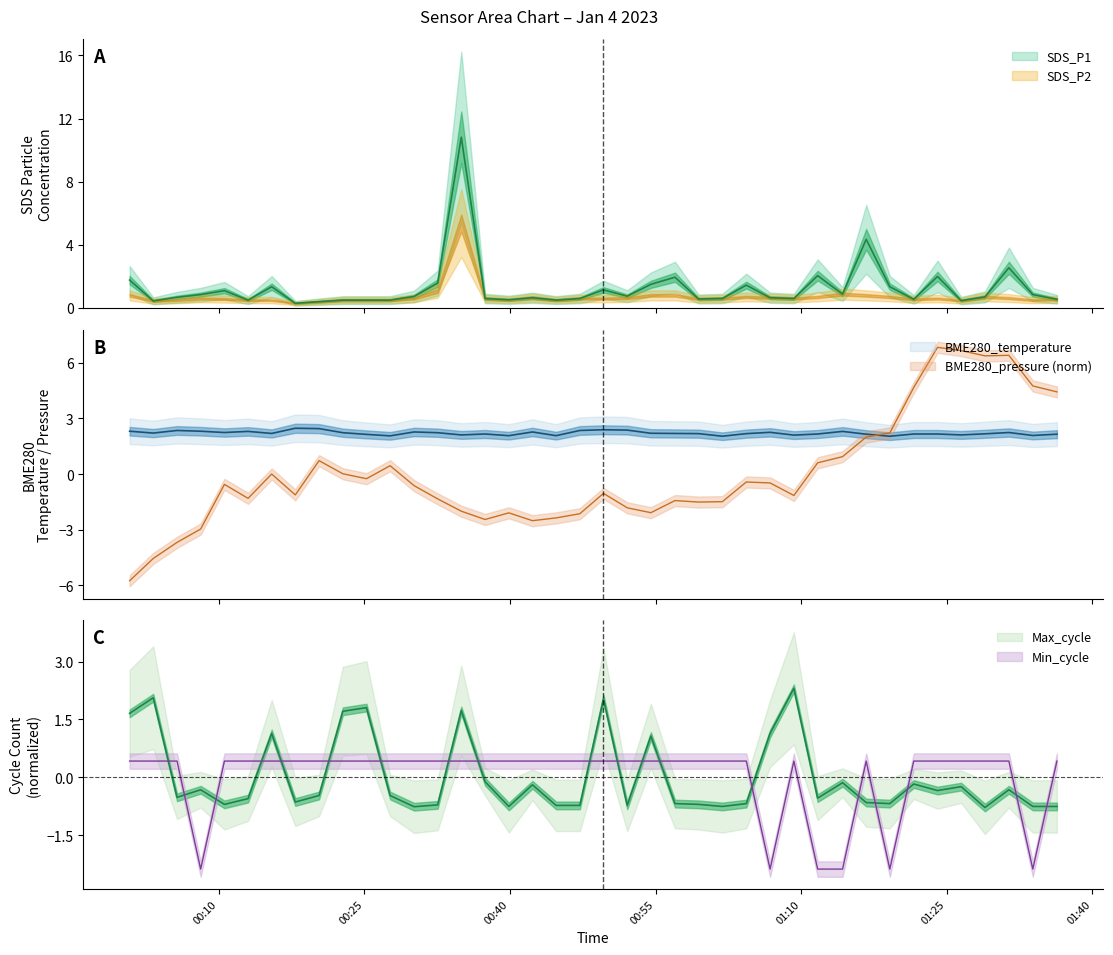

What is the spread (max minus min) of values at 01:40?

0.8